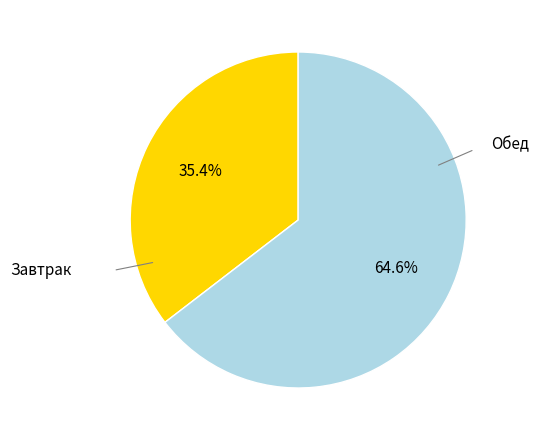

Does any single category account for the majority?

Yes